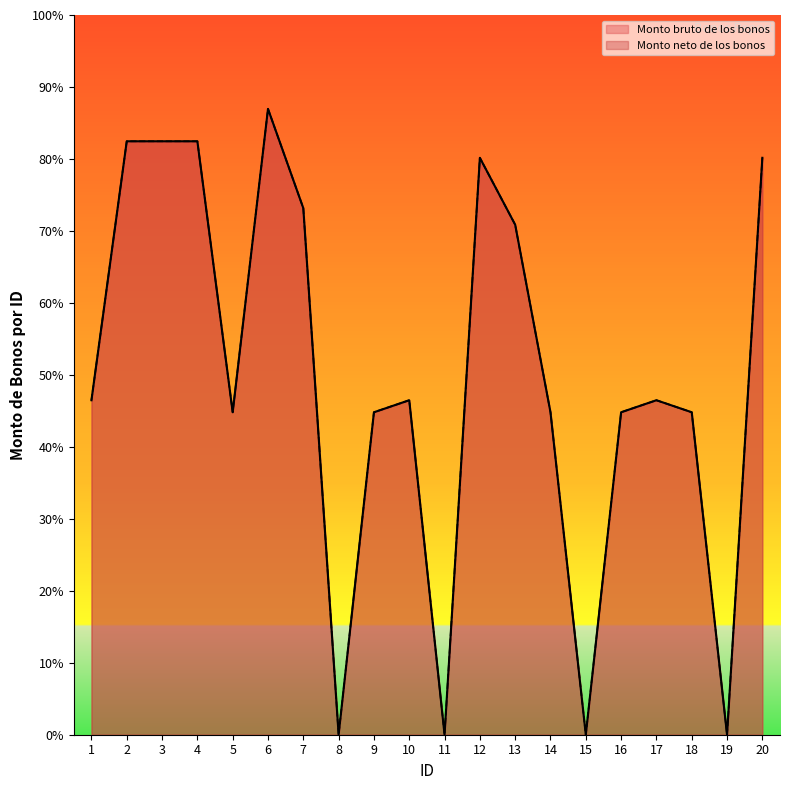

Which category has the lowest value across all series?

8